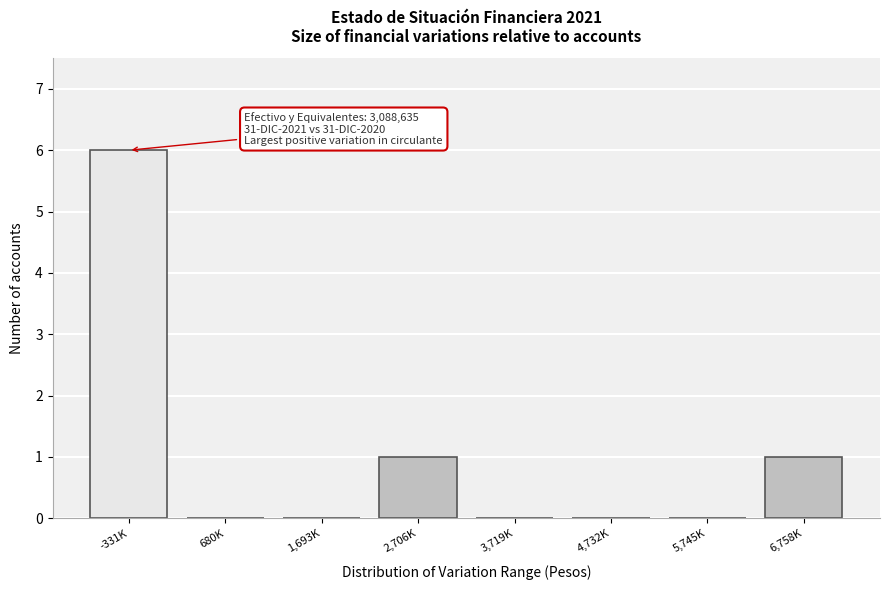

Reading left to right, transcribe all the data shown in this chart.

-331K=6	680K=0	1,693K=0	2,706K=1	3,719K=0	4,732K=0	5,745K=0	6,758K=1